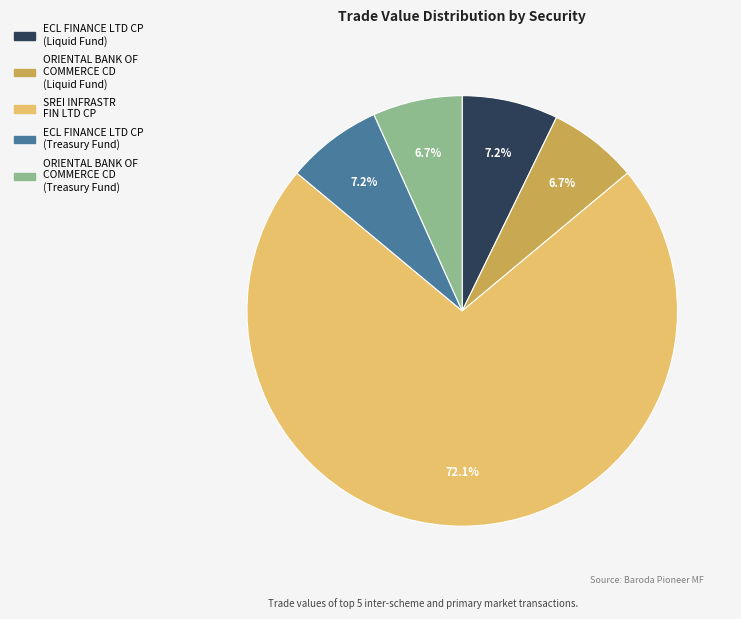

What portion of the pie excludes ORIENTAL BANK OF COMMERCE CD (Treasury Fund)?

93.3%